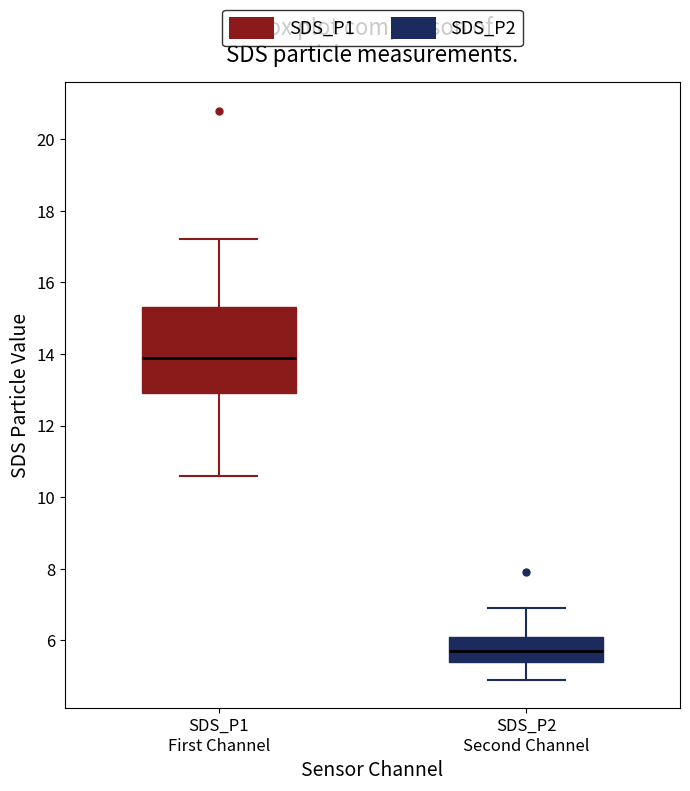

Which box is the tallest, from its lower edge to its upper edge?

SDS_P1 First Channel